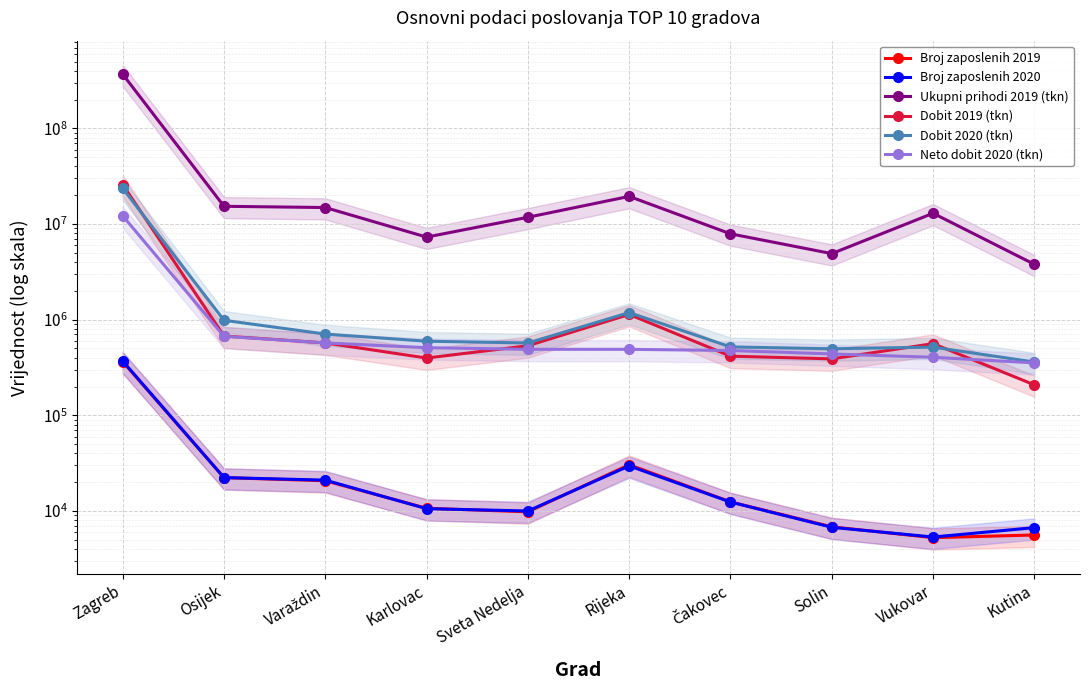

Reading left to right, extract all data points from this chart.

Broj zaposlenih 2019: Zagreb=364570.0	Osijek=22310.0	Varaždin=20686.0	Karlovac=10659.0	Sveta Nedelja=9793.0	Rijeka=30418.0	Čakovec=12439.0	Solin=6826.0	Vukovar=5256.0	Kutina=5606.0
Broj zaposlenih 2020: Zagreb=369080.0	Osijek=22323.0	Varaždin=21003.0	Karlovac=10564.0	Sveta Nedelja=9989.0	Rijeka=29590.0	Čakovec=12391.0	Solin=6746.0	Vukovar=5337.0	Kutina=6693.0
Ukupni prihodi 2019 (tkn): Zagreb=368993687.8	Osijek=15331124.9	Varaždin=14876417.9	Karlovac=7302716.1	Sveta Nedelja=11773904.0	Rijeka=19453066.3	Čakovec=7900471.4	Solin=4906676.3	Vukovar=12961685.0	Kutina=3788772.8
Dobit 2019 (tkn): Zagreb=25865769.8	Osijek=674480.2	Varaždin=571403.7	Karlovac=397060.5	Sveta Nedelja=534064.8	Rijeka=1134105.4	Čakovec=415342.5	Solin=389246.4	Vukovar=561690.0	Kutina=208053.7
Dobit 2020 (tkn): Zagreb=23669086.8	Osijek=985236.5	Varaždin=707383.8	Karlovac=595405.8	Sveta Nedelja=570642.1	Rijeka=1185947.2	Čakovec=519068.2	Solin=496399.4	Vukovar=516284.2	Kutina=360431.8
Neto dobit 2020 (tkn): Zagreb=12190758.7	Osijek=669649.0	Varaždin=571653.3	Karlovac=509415.0	Sveta Nedelja=490070.4	Rijeka=489647.1	Čakovec=476115.6	Solin=438160.7	Vukovar=404198.9	Kutina=353335.3